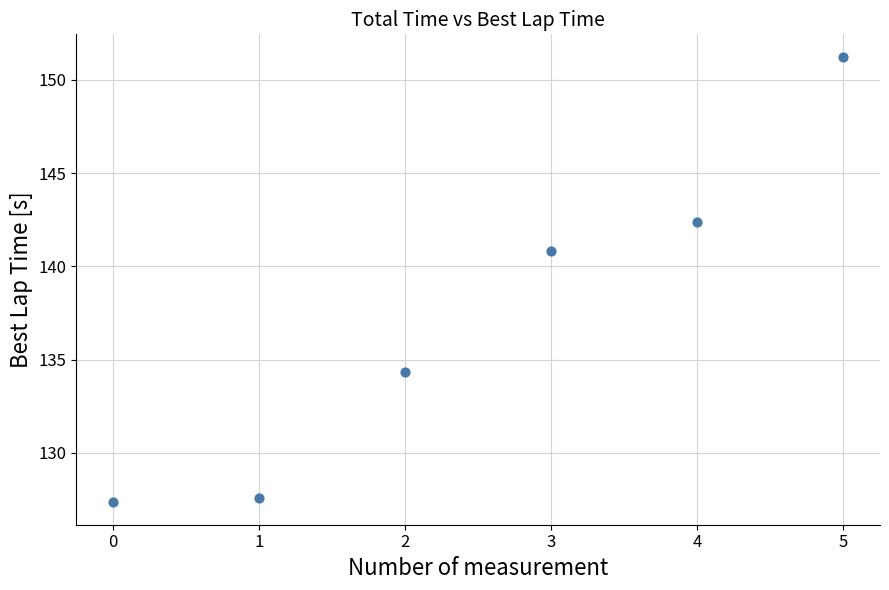

What is the range of Y values (max minus min)?

23.9